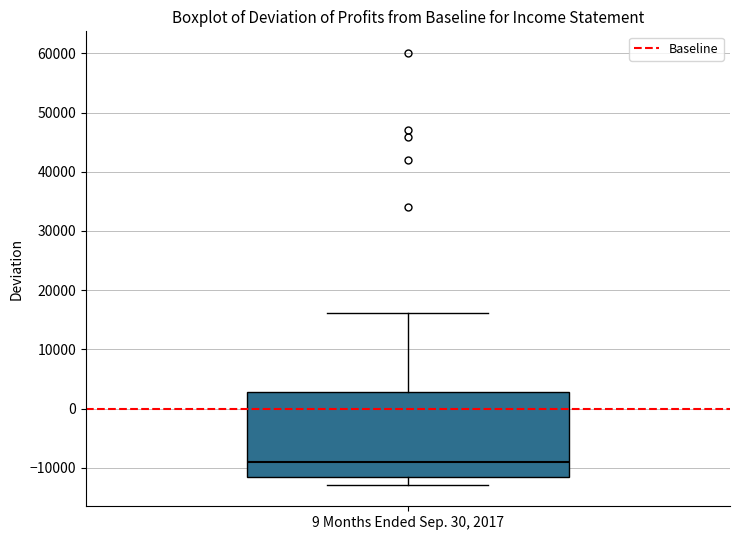

Read this box plot against the y-axis: the position of the median line, the range covered by the box, and the ends of both whiskers. The values are not printed on the chart, so give them approximately, as read against the axis.

median -9000, box -12000 to 3000, whiskers -13000 to 16000